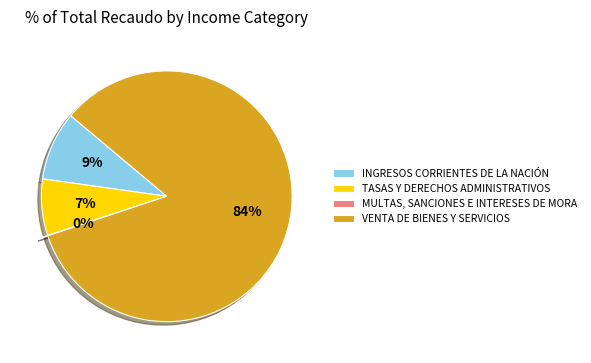

True or false: TASAS Y DERECHOS ADMINISTRATIVOS accounts for 18% of the total.

False